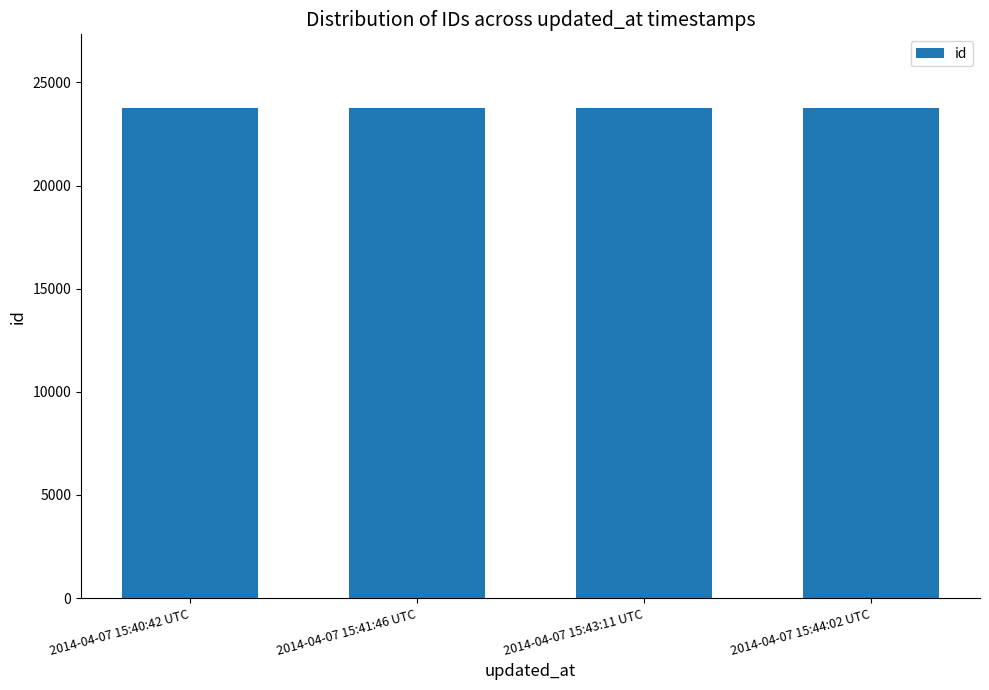

What is the average value?

23764